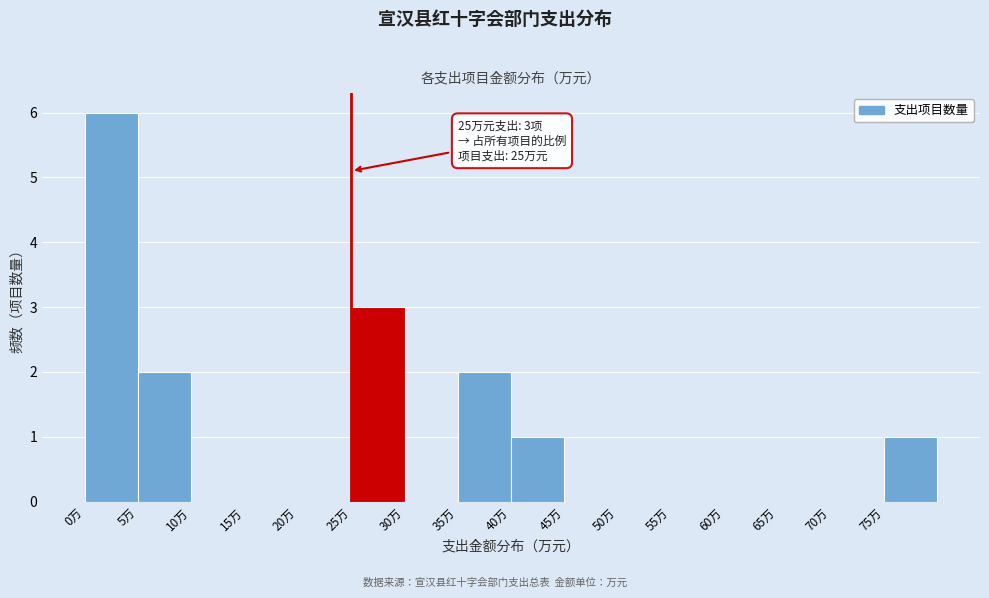

Over which range of the x-axis is the bar tallest?

0 to 5